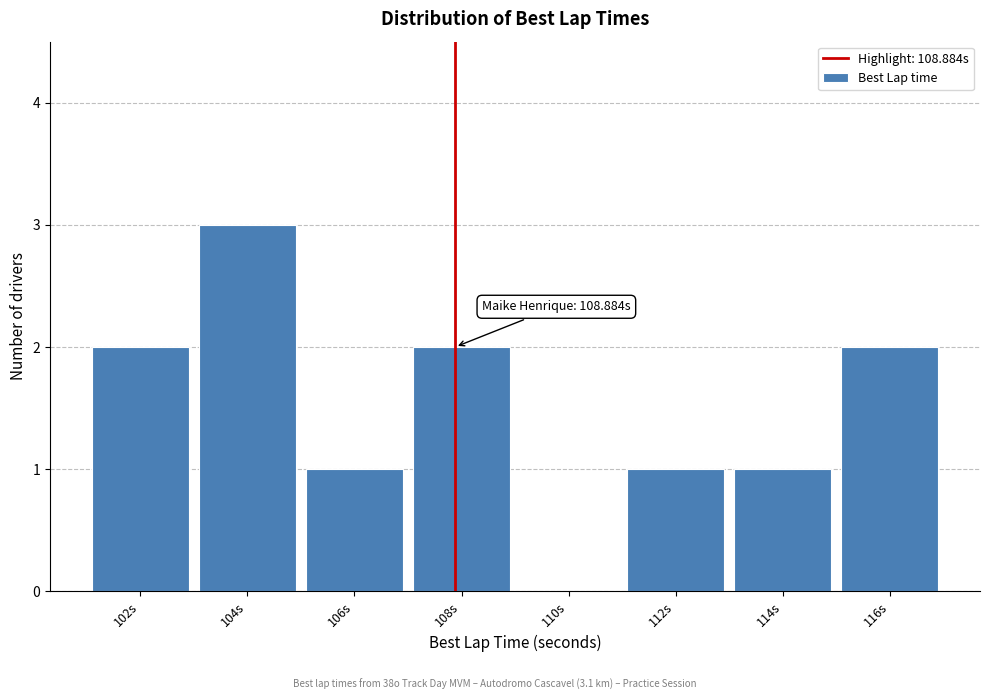

Reading left to right, list all the values displayed in this chart.

102s=2	104s=3	106s=1	108s=2	110s=0	112s=1	114s=1	116s=2